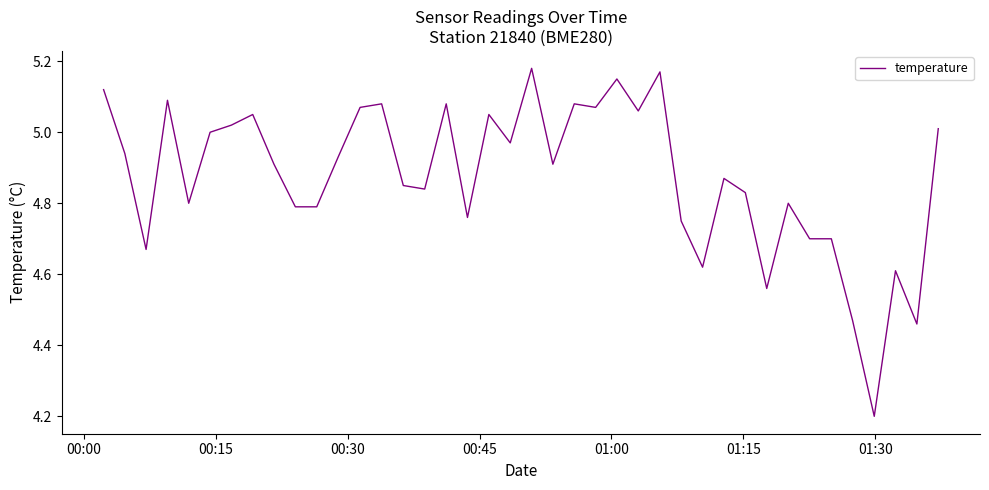

What is the difference between the second highest and second lowest values?

0.7